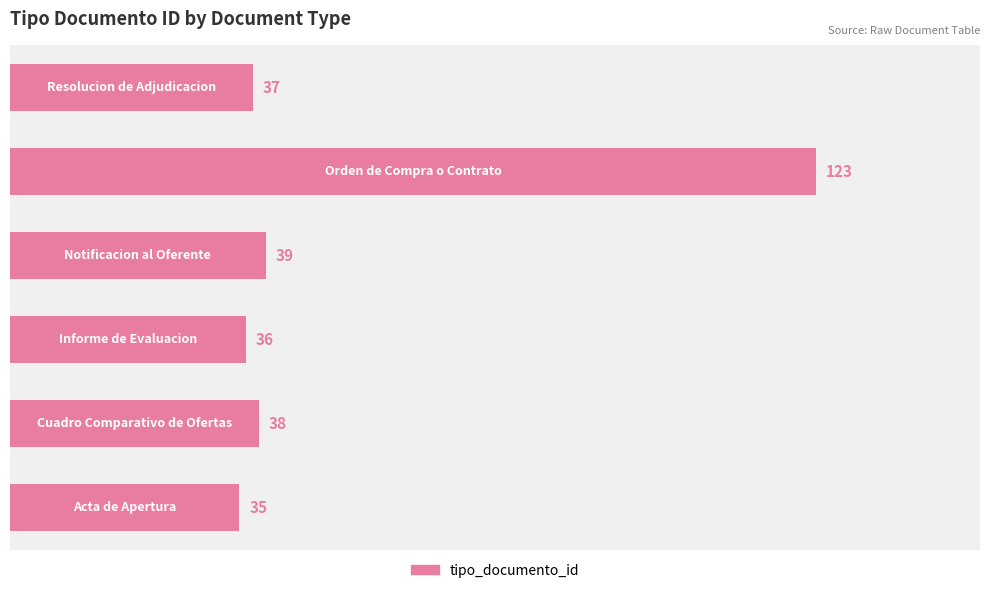

What is the smallest value displayed?

35